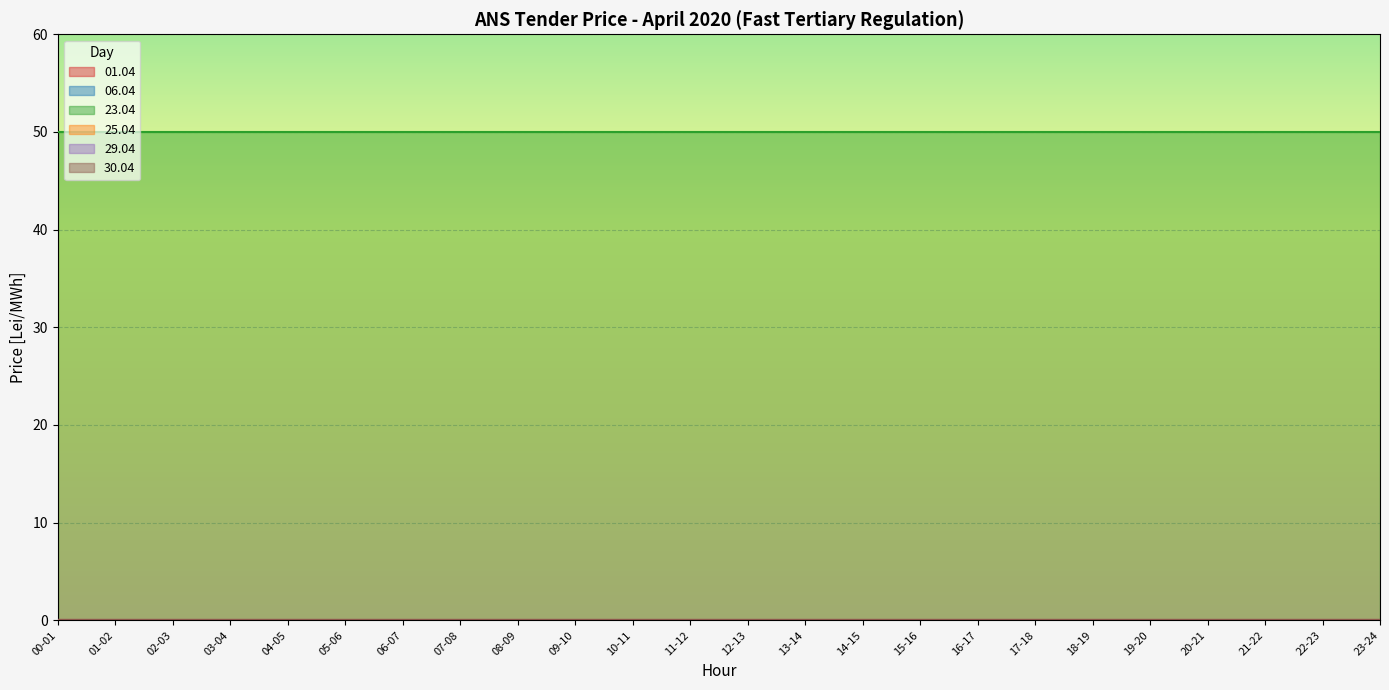

Which series changed the most between 03-04 and 13-14?

01.04